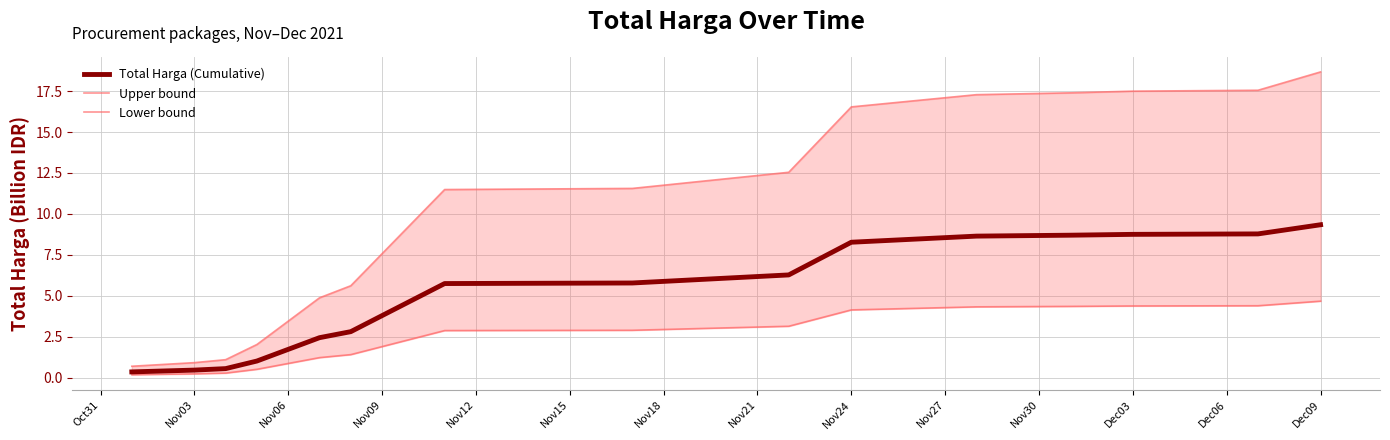

Which series has the widest spread of values?

Upper bound